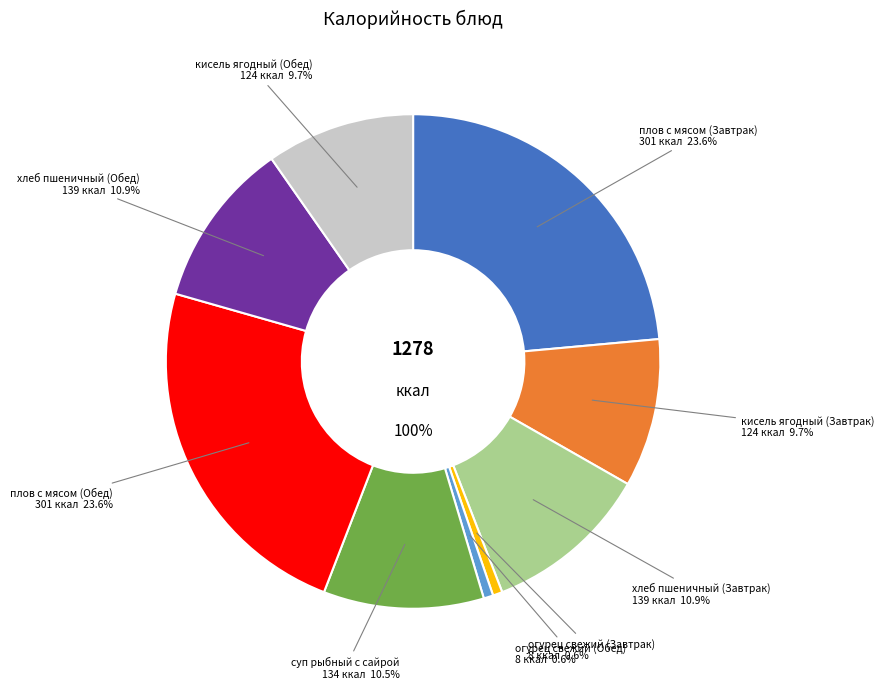

Count the number of slices in the pie.

9